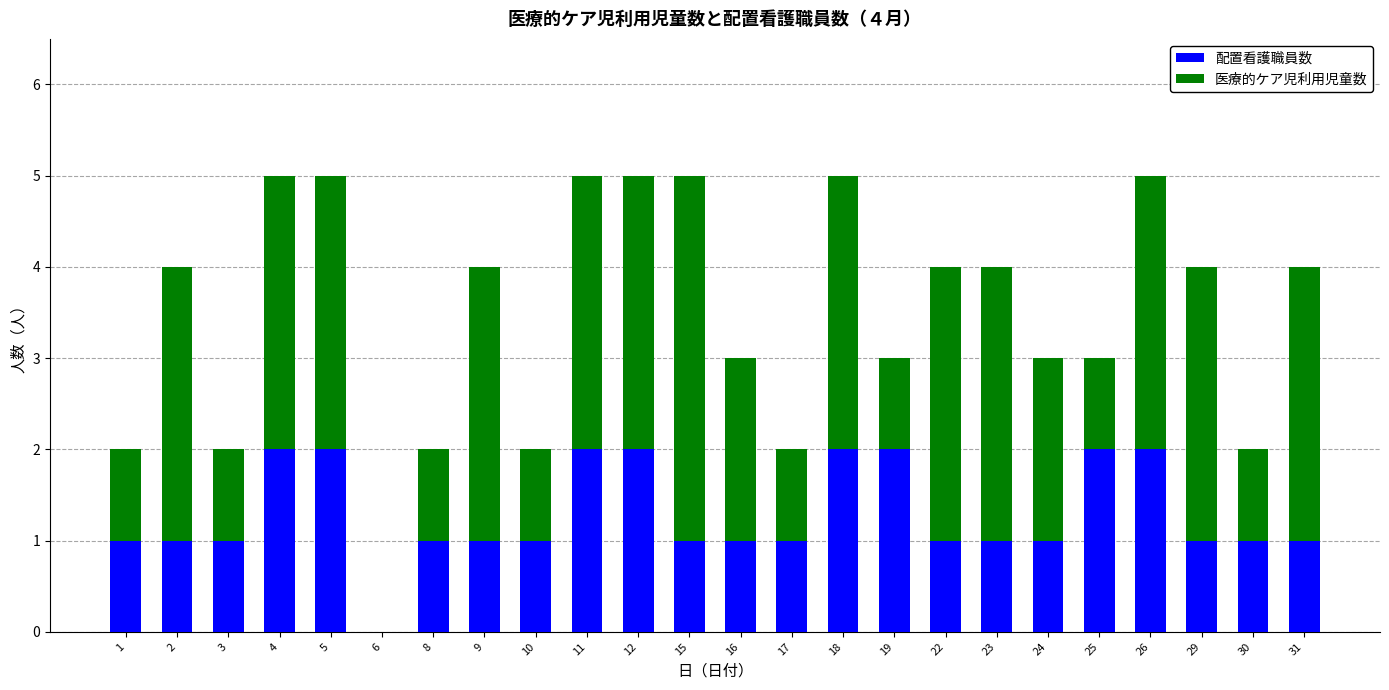

What is the total value across all series at 22?

4